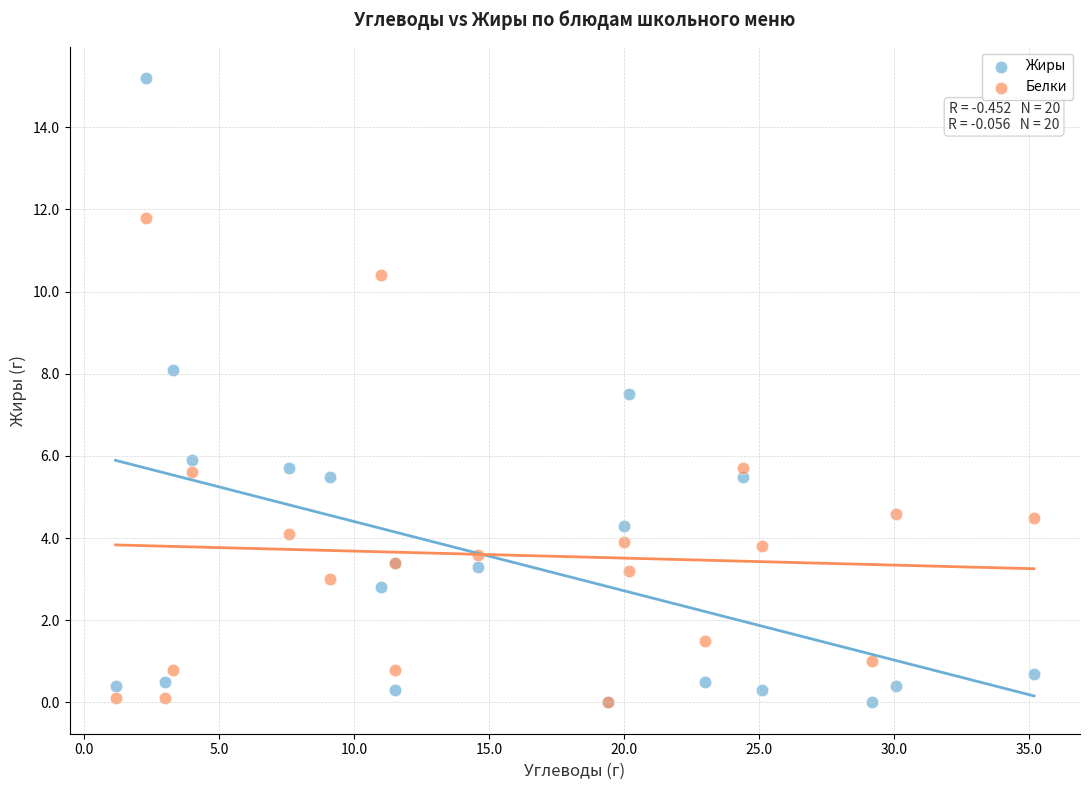

Which series reaches the maximum Y coordinate?

Жиры